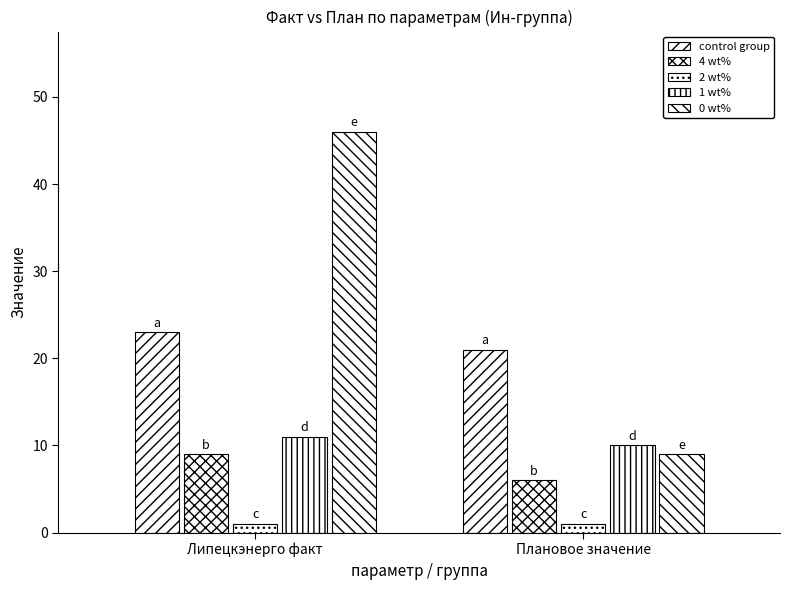

Is the value of control group at Липецкэнерго факт greater than the value of 1 wt% at Липецкэнерго факт?

Yes